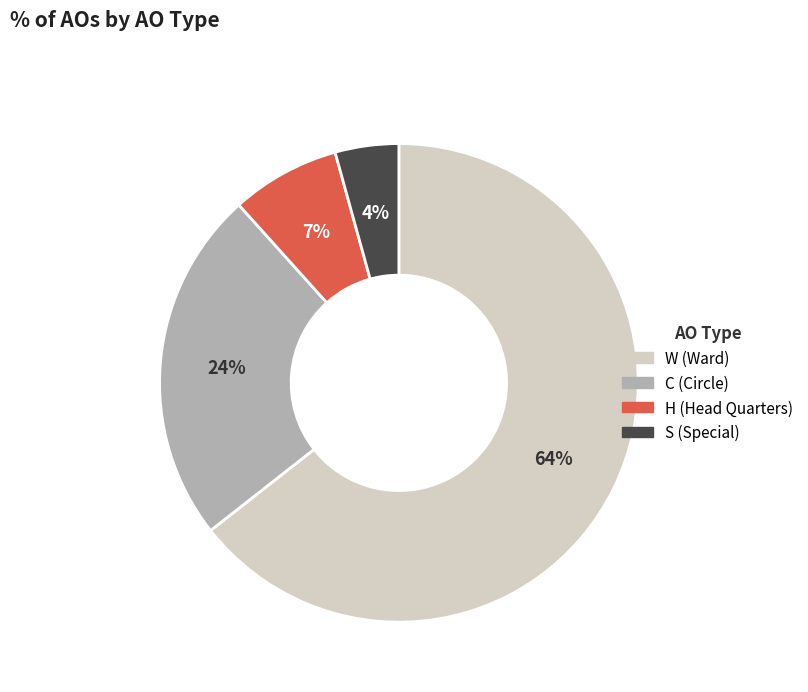

Combined, do H (Head Quarters) and C (Circle) account for over 50%?

No